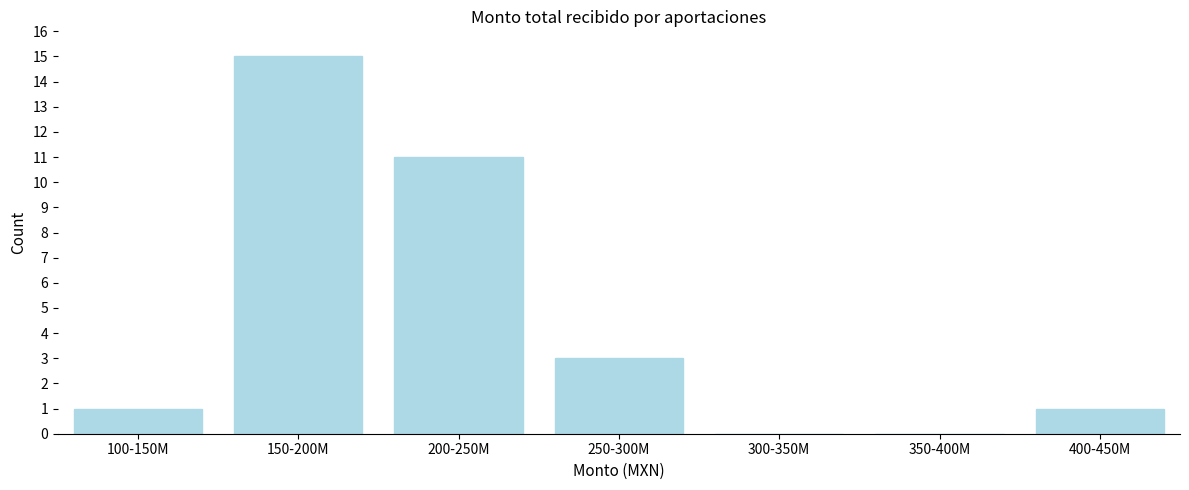

Reading left to right, transcribe all the data shown in this chart.

100-150M=1	150-200M=15	200-250M=11	250-300M=3	300-350M=0	350-400M=0	400-450M=1